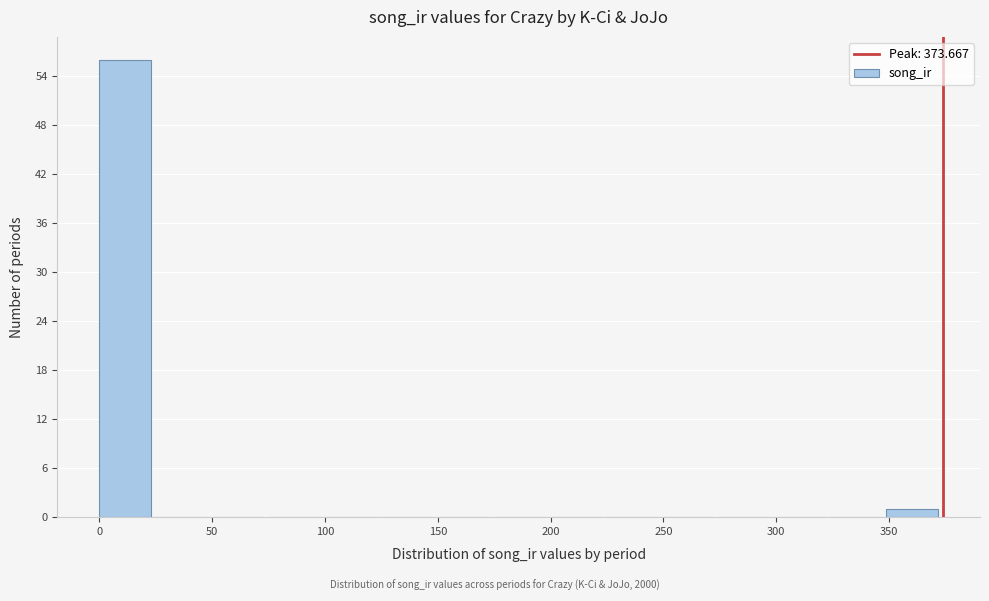

How tall is the bar that spans 0 to 25 on the x-axis? Neither the bar edges nor the heights are printed on the chart, so give them approximately, as read against the axes.

56